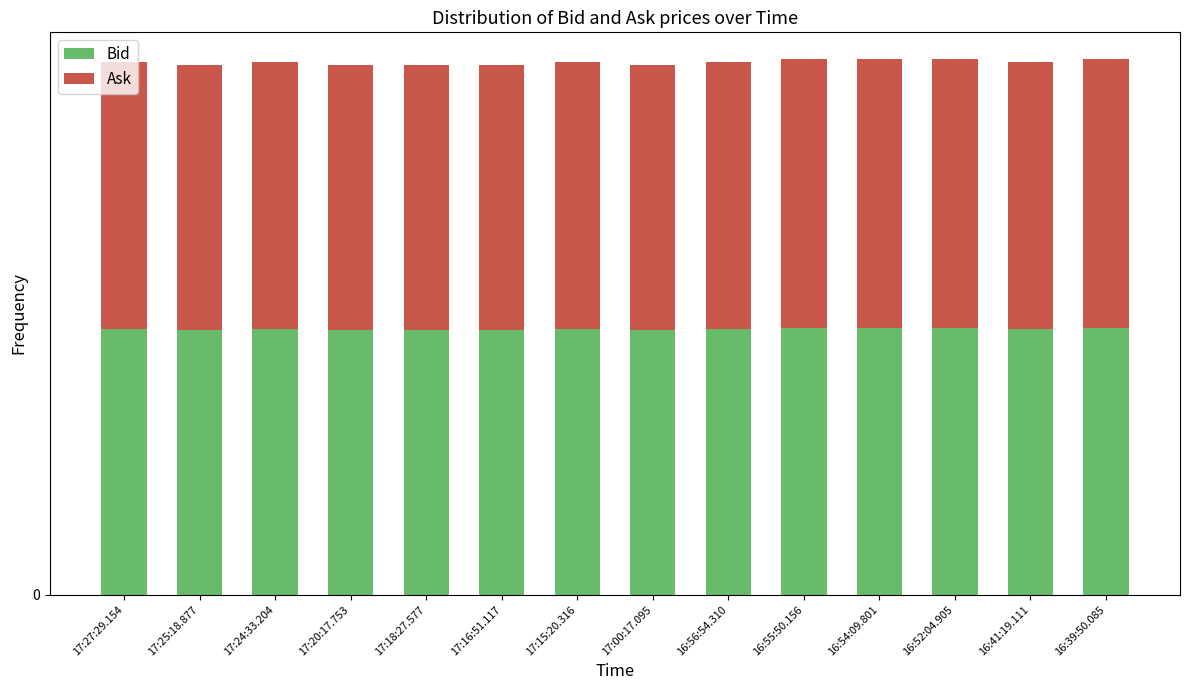

Are the bars grouped side by side (vs. stacked)?

No